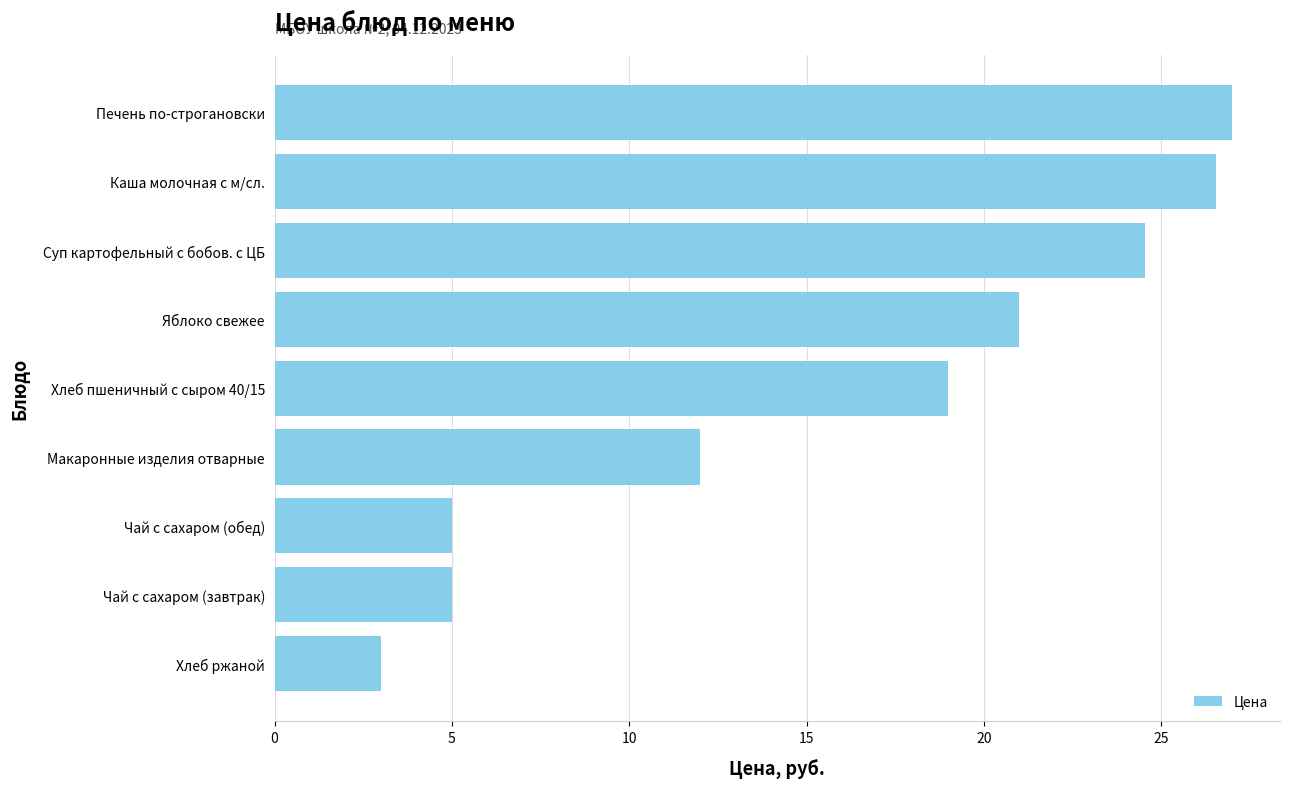

What is the change in value from Хлеб пшеничный с сыром 40/15 to Суп картофельный с бобов. с ЦБ?

+5.5